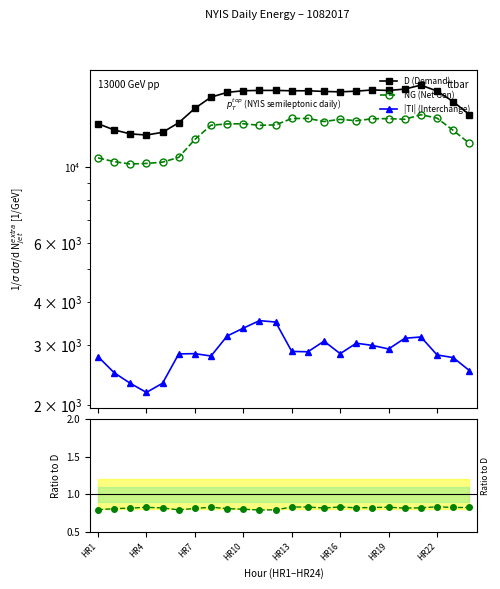

True or false: D (Demand) has a value of 29526.2 at 17.

False